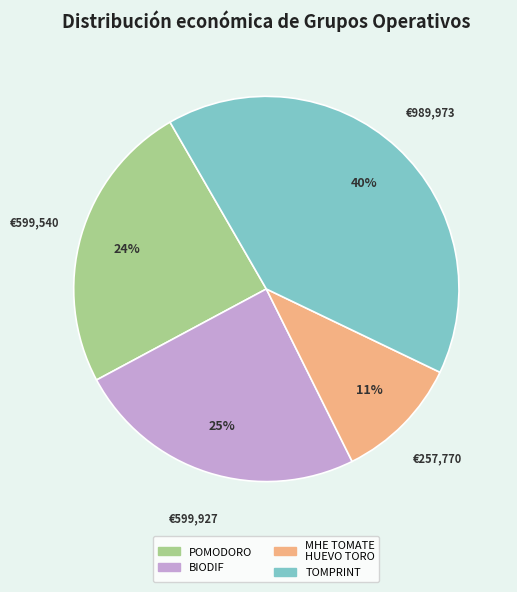

How many segments does this pie chart have?

4